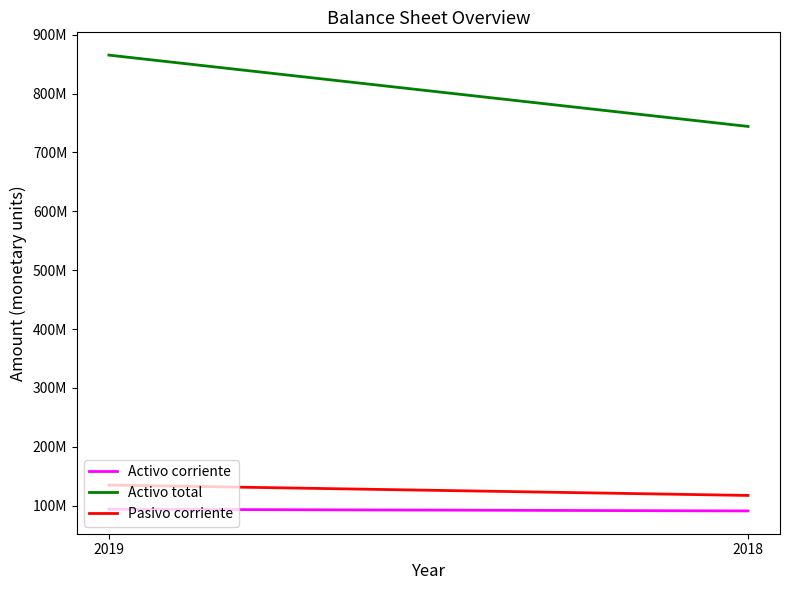

At which label is Pasivo corriente closest to 126227091?

2019